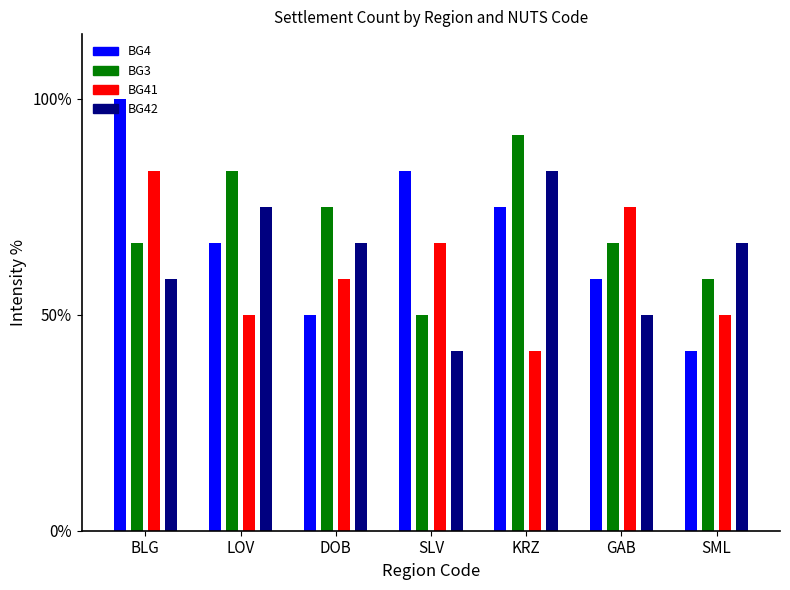

The BG4 series shows 28.3 at SML. True or false?

False